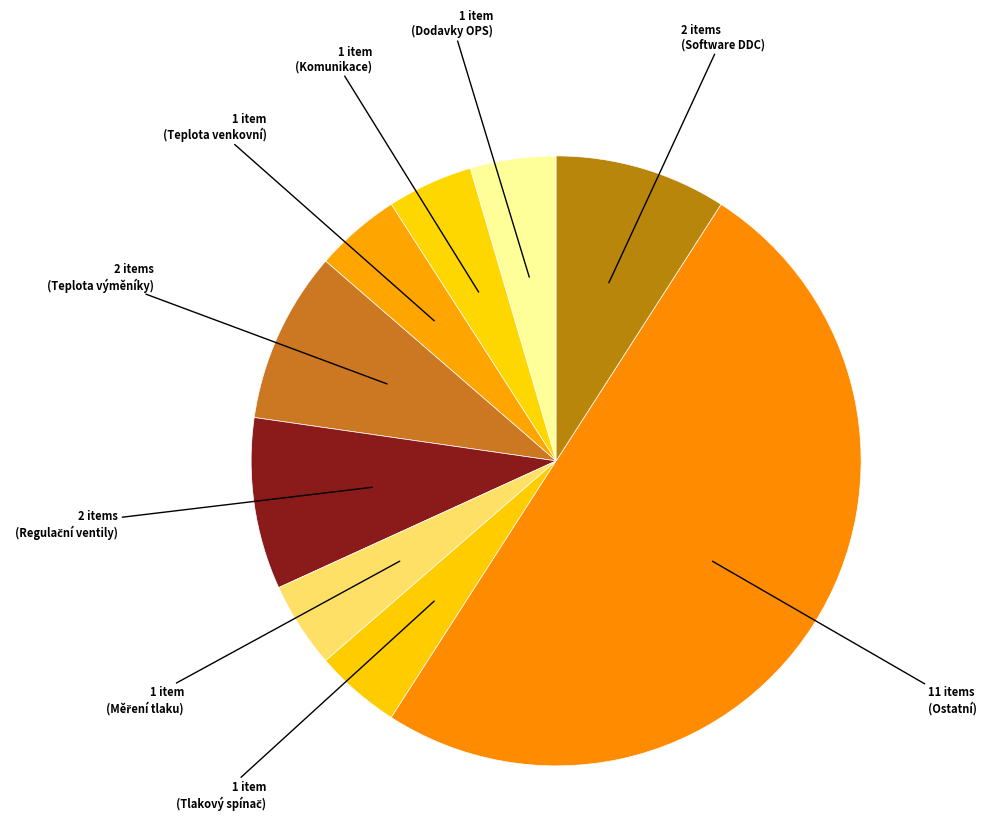

Rank the categories by value from lowest to highest.

Dodavky OPS, Komunikace, Teplota venkovní, Měření tlaku, Tlakový spínač, Teplota výměníky, Regulační ventily, Software DDC, Ostatní